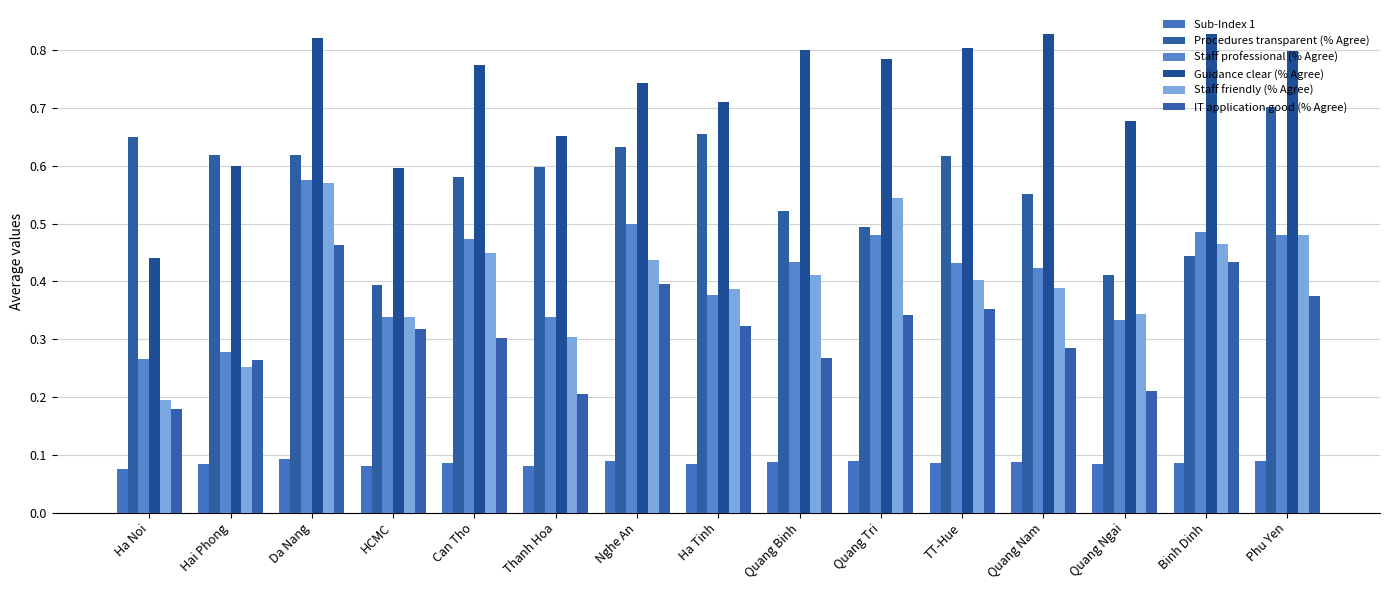

What are all the series names shown in the legend?

Sub-Index 1, Procedures transparent (% Agree), Staff professional (% Agree), Guidance clear (% Agree), Staff friendly (% Agree), IT application good (% Agree)